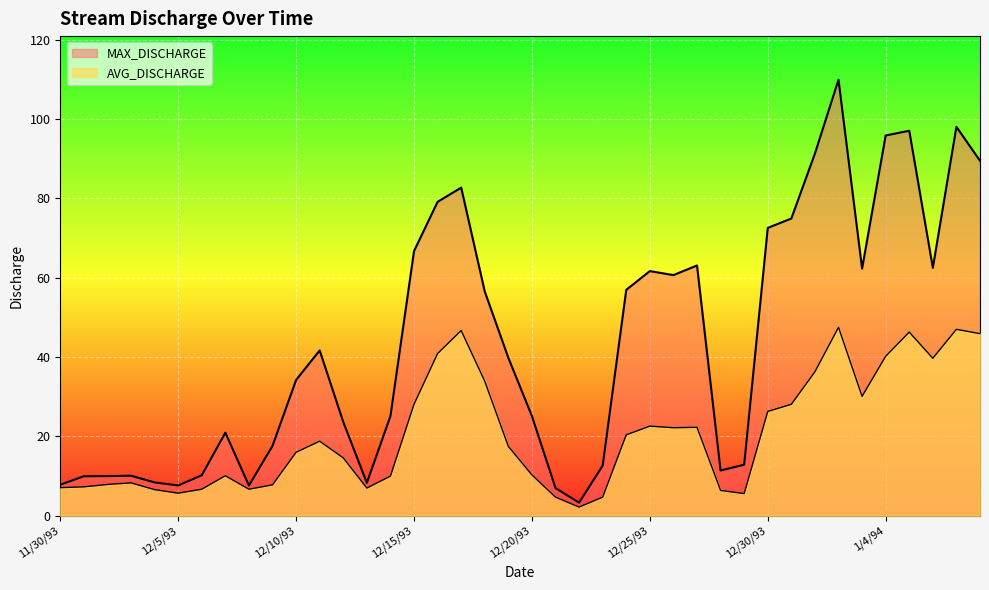

At 12/7/93, list the series in order from largest to smallest.

MAX_DISCHARGE, AVG_DISCHARGE